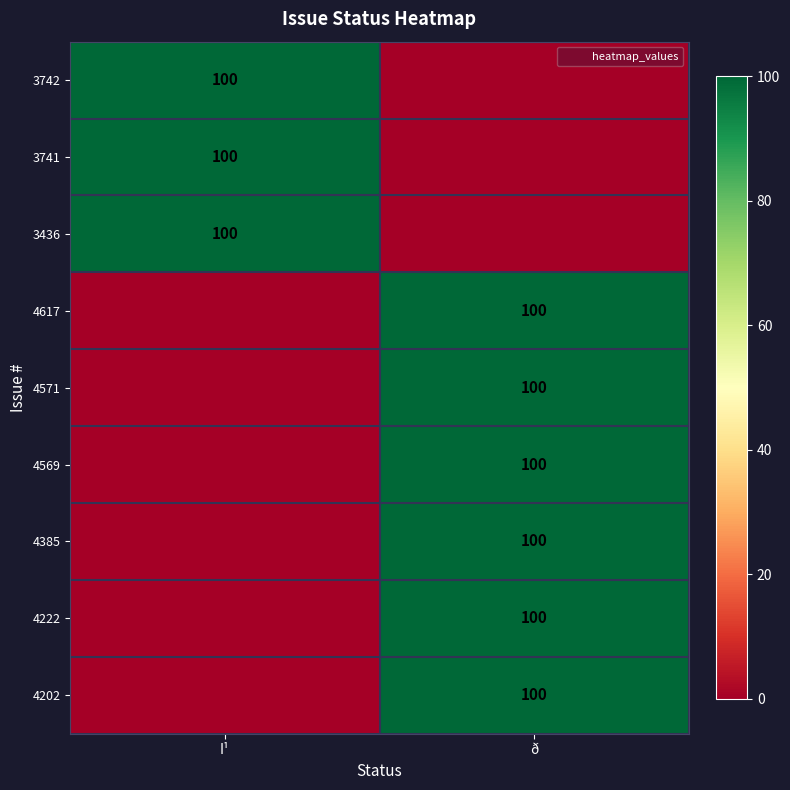

Count the number of data series in this chart.

9